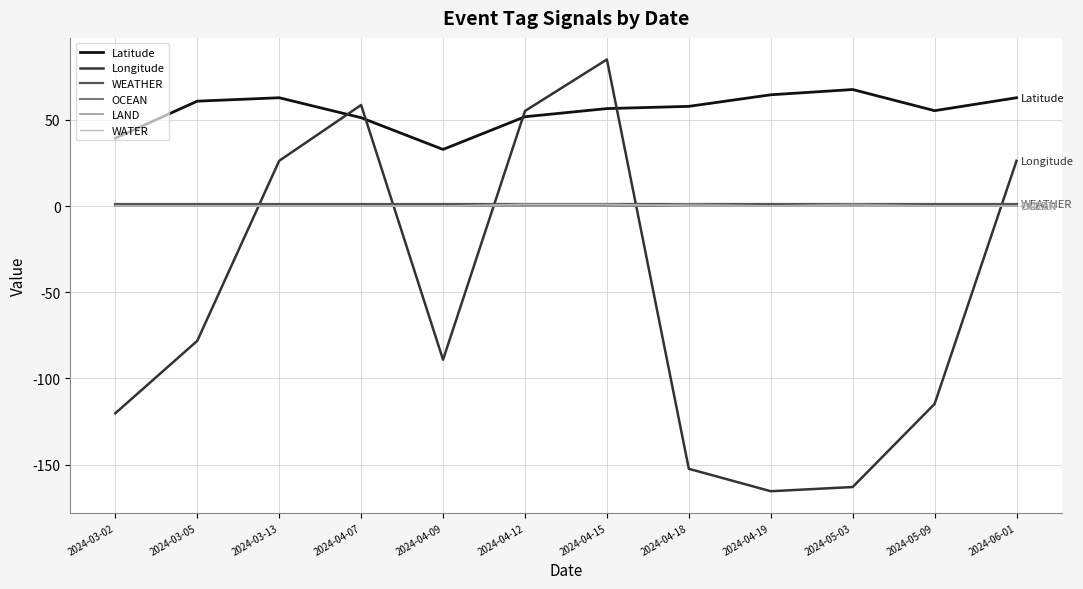

How many lines are shown in the chart?

6